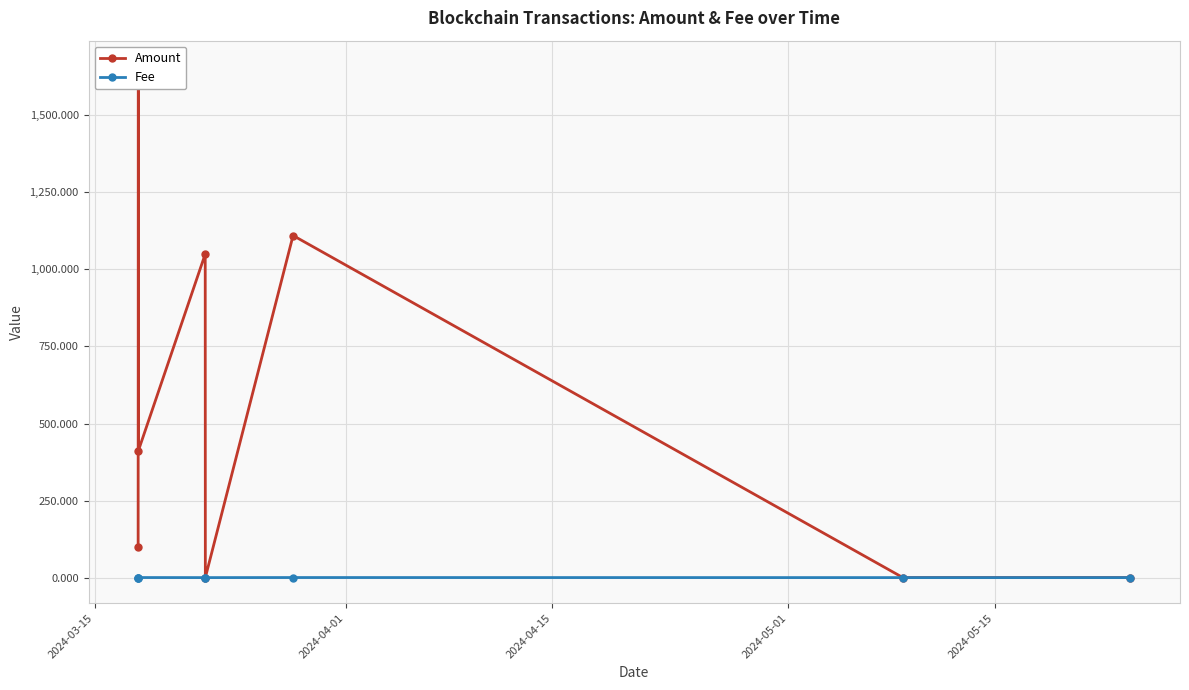

True or false: Amount and Fee cross at least once.

True